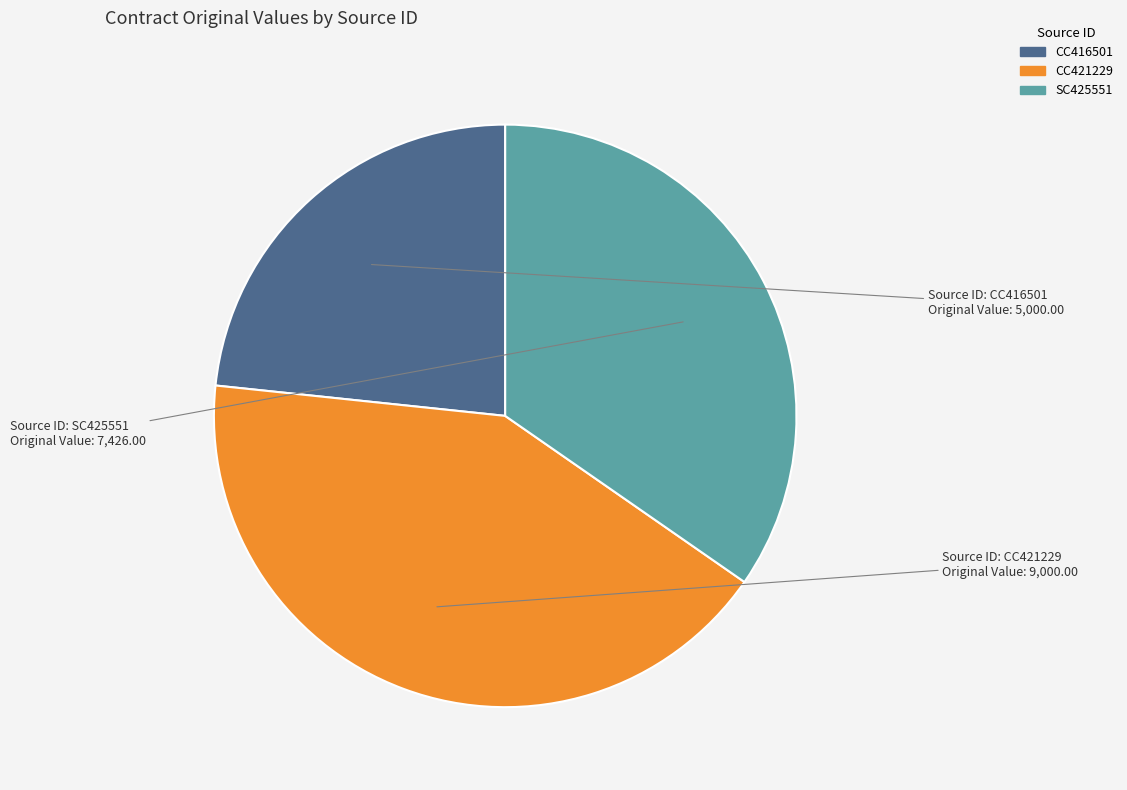

Is the sum of CC421229 and CC416501 greater than half?

Yes